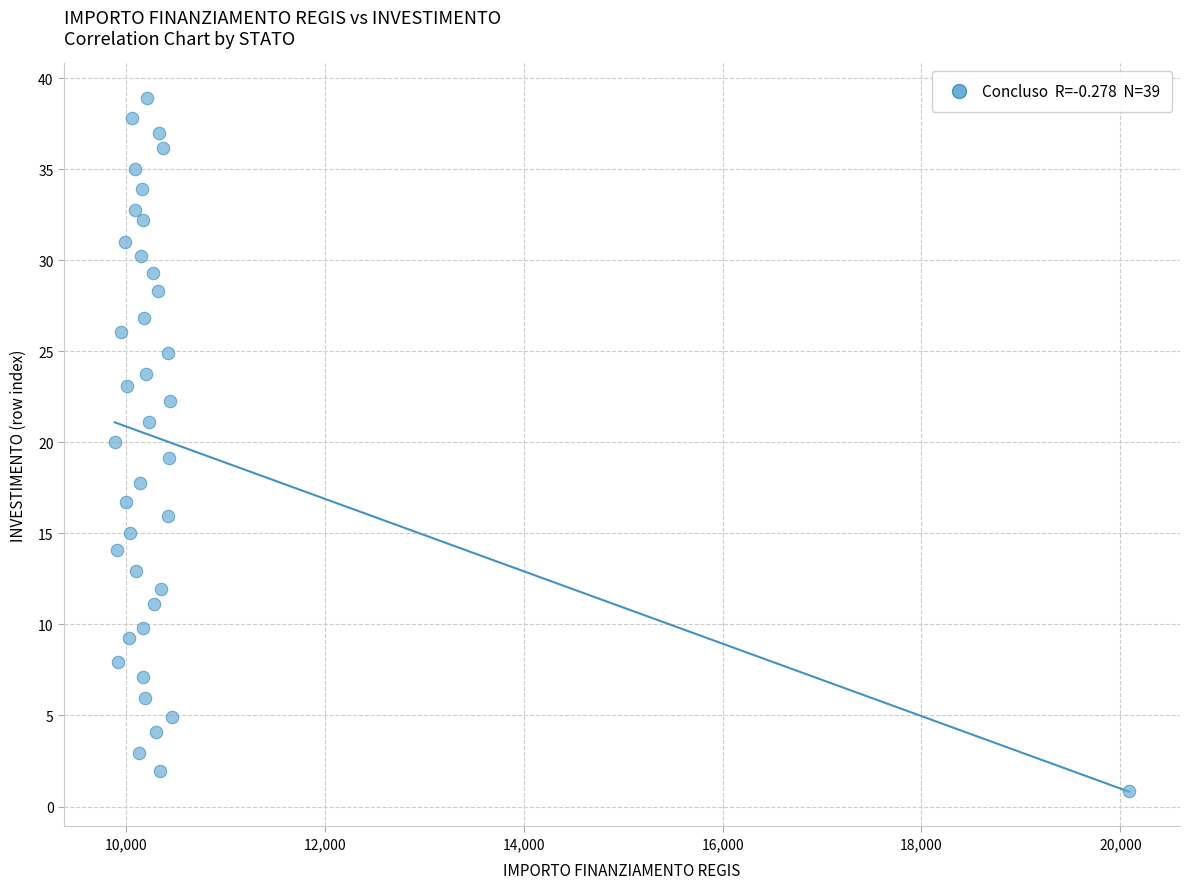

What is the range of X values (max minus min)?

10202.8